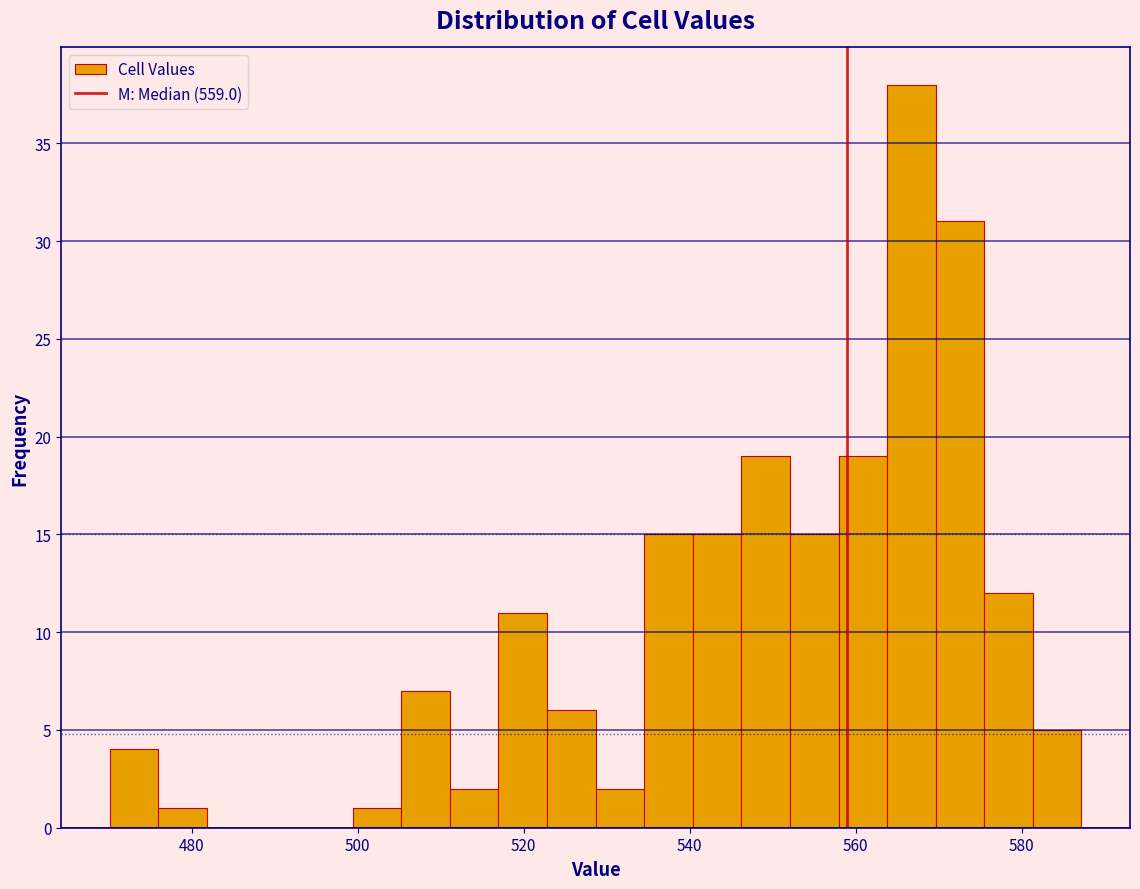

Around what value on the x-axis is the tallest bar? Give the approximate position of its centre, as read against the axis.

566